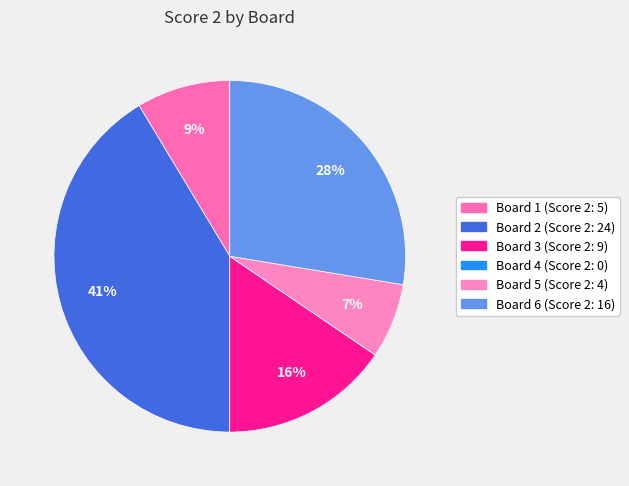

What is the ratio of the value at Board 1 to the value at Board 5?

1.2